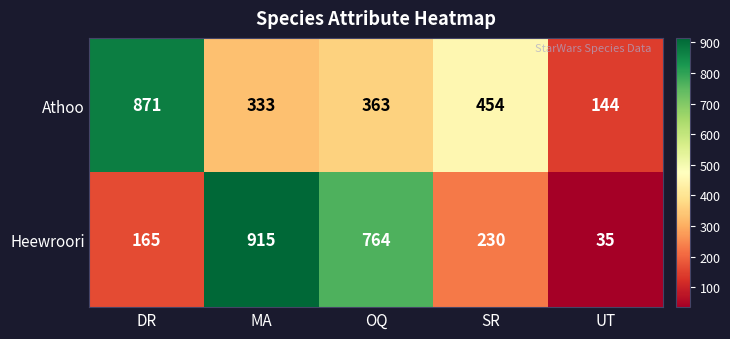

At which label does Heewroori first exceed 230?

MA